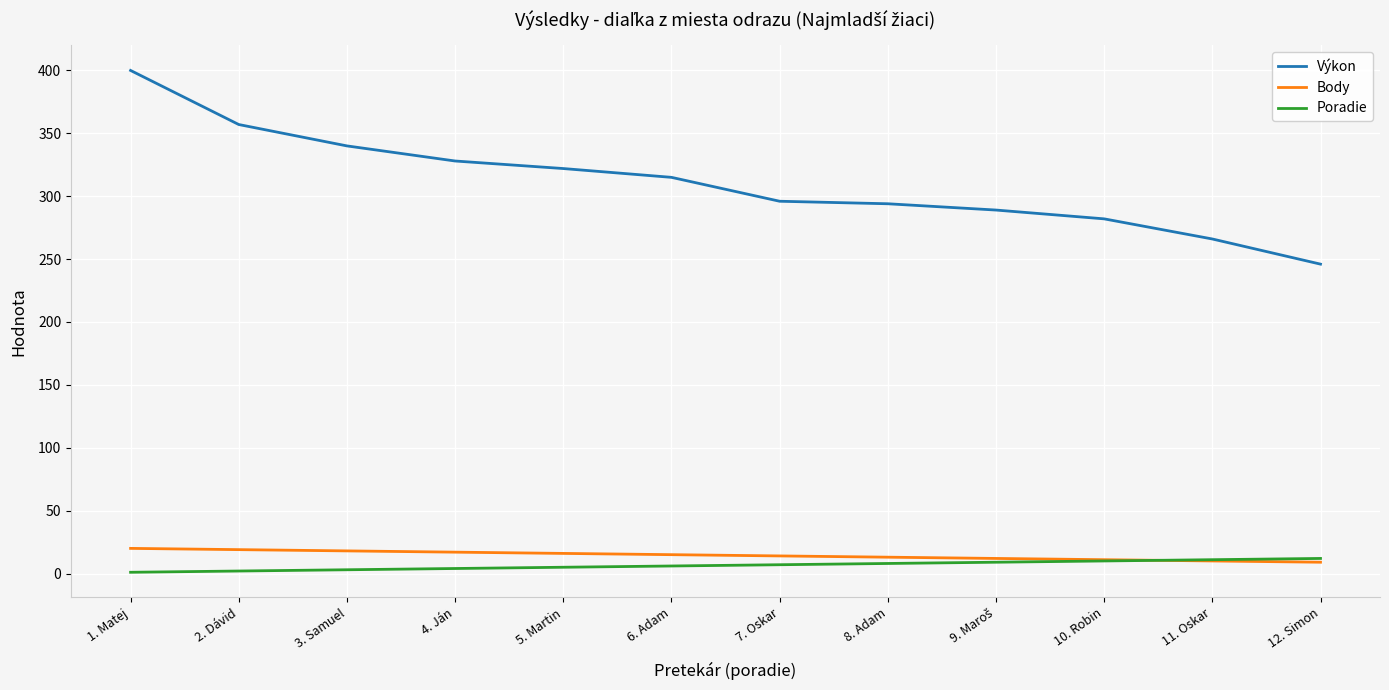

At how many categories does at least one series exceed 213?

12